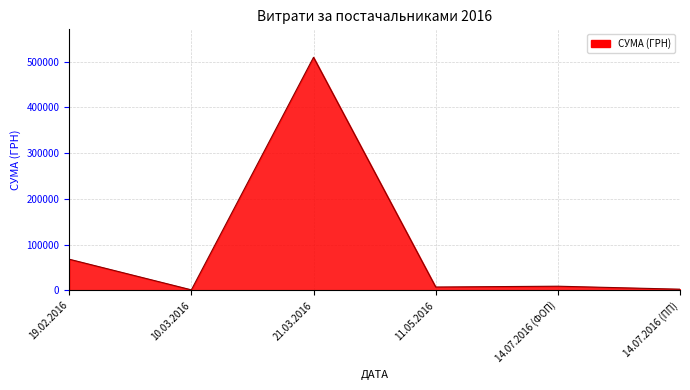

The chart shows a value of 2484.8 at 14.07.2016 (ПП). True or false?

True